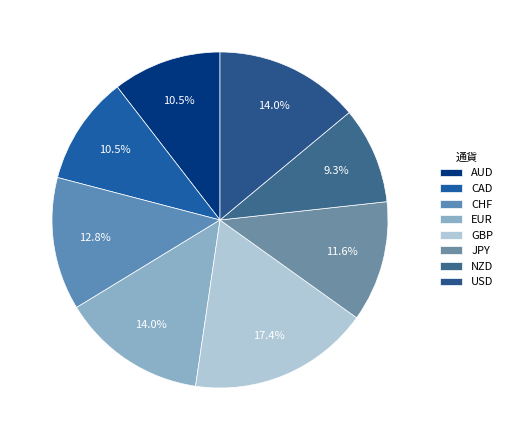

Does any single category account for the majority?

No